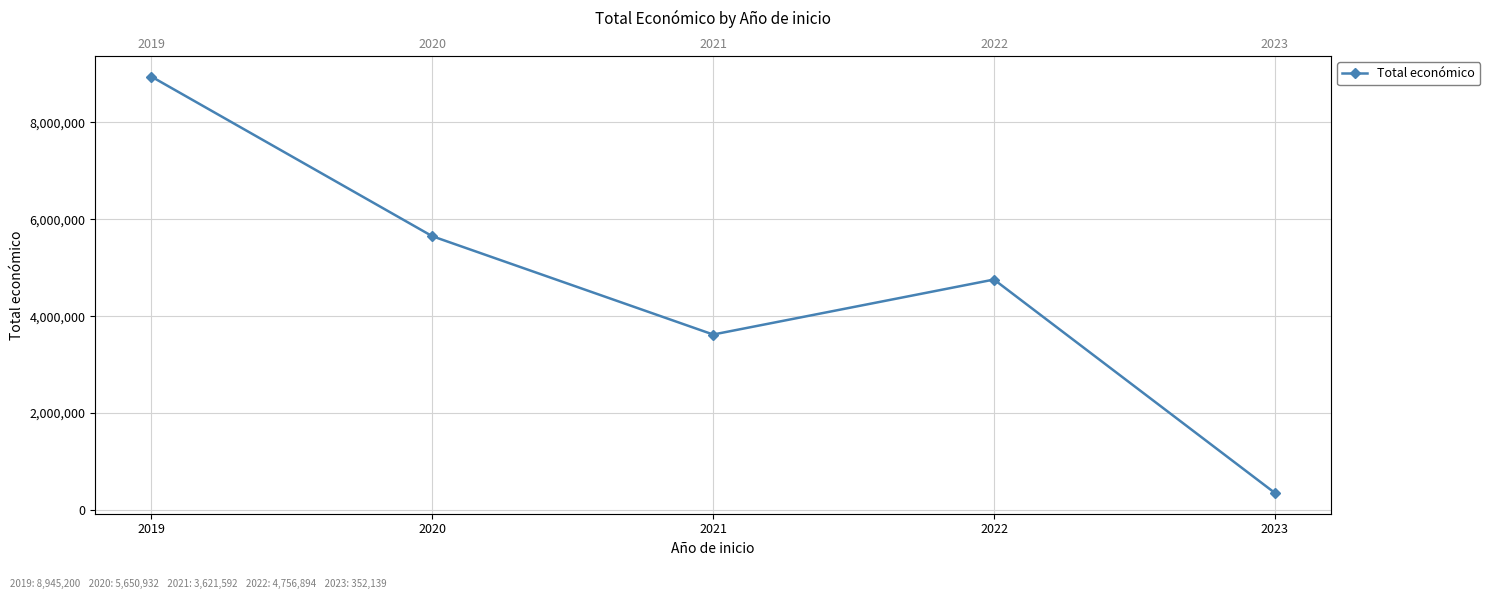

Reading left to right, transcribe all the data shown in this chart.

2019=8945200	2020=5650932	2021=3621592	2022=4756894	2023=352139